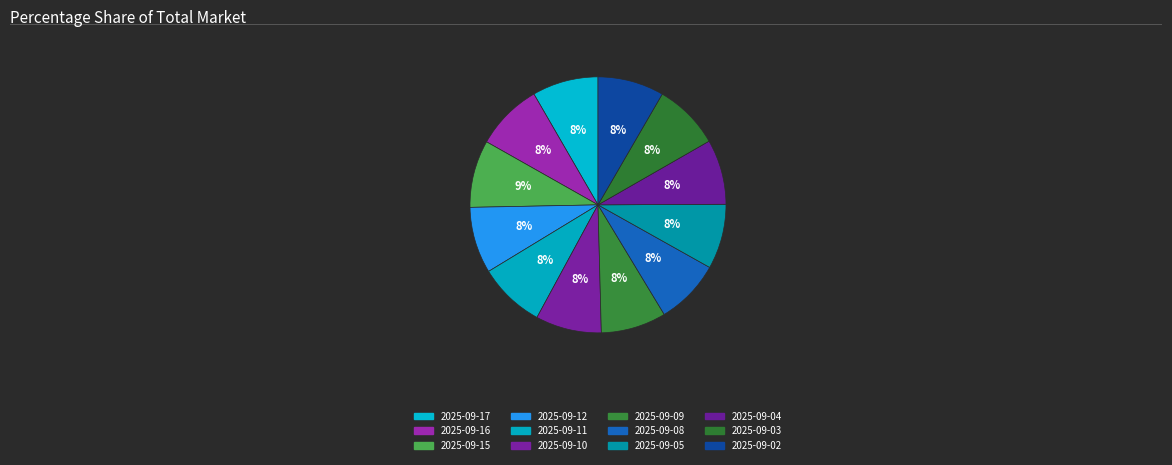

To the nearest percent, what portion does 2025-09-03 represent?

8%